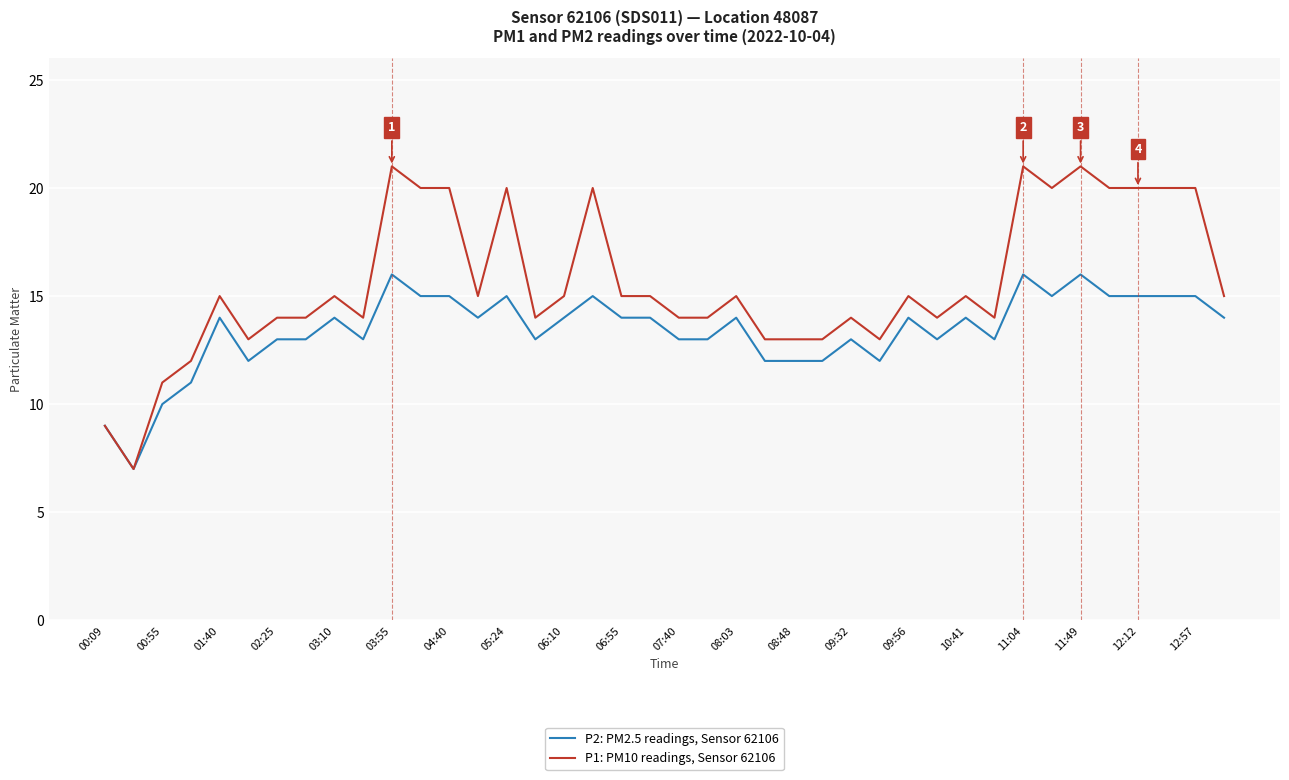

Reading right to left, transcribe all the data shown in this chart.

P2: PM2.5 readings, Sensor 62106: 14	15	15	15	15	16	15	16	13	14	13	14	12	13	12	12	12	14	13	13	14	14	15	14	13	15	14	15	15	16	13	14	13	13	12	14	11	10	7	9
P1: PM10 readings, Sensor 62106: 15	20	20	20	20	21	20	21	14	15	14	15	13	14	13	13	13	15	14	14	15	15	20	15	14	20	15	20	20	21	14	15	14	14	13	15	12	11	7	9